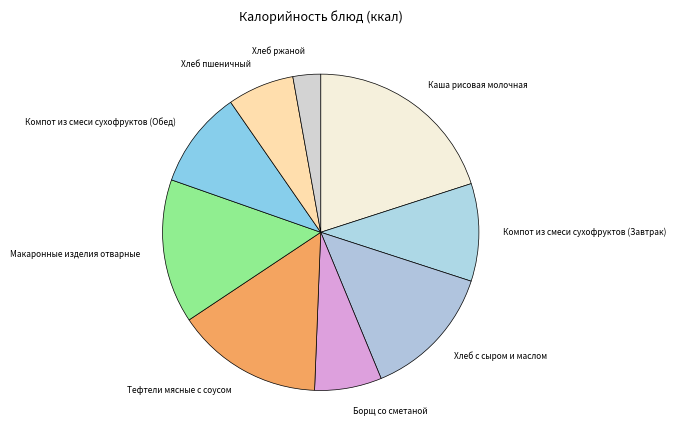

Which category has the smallest portion of the pie?

Хлеб ржаной